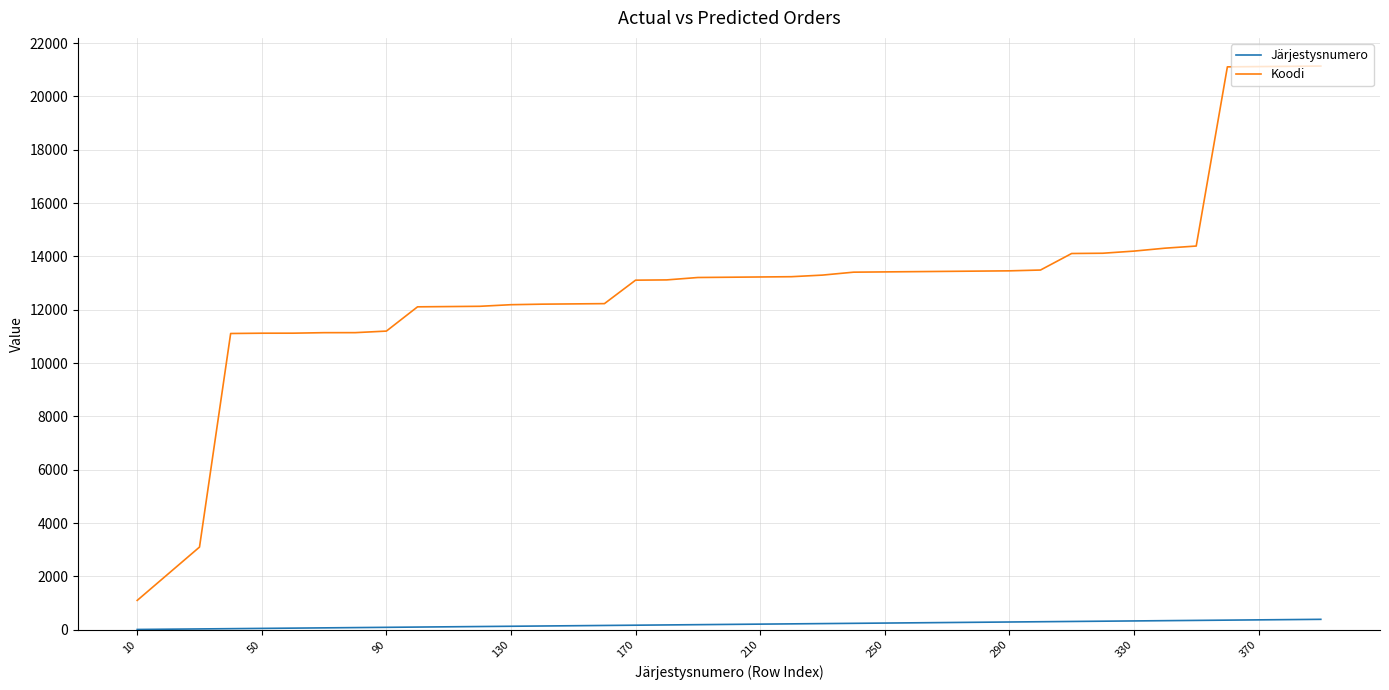

What is the greatest value displayed?

21140